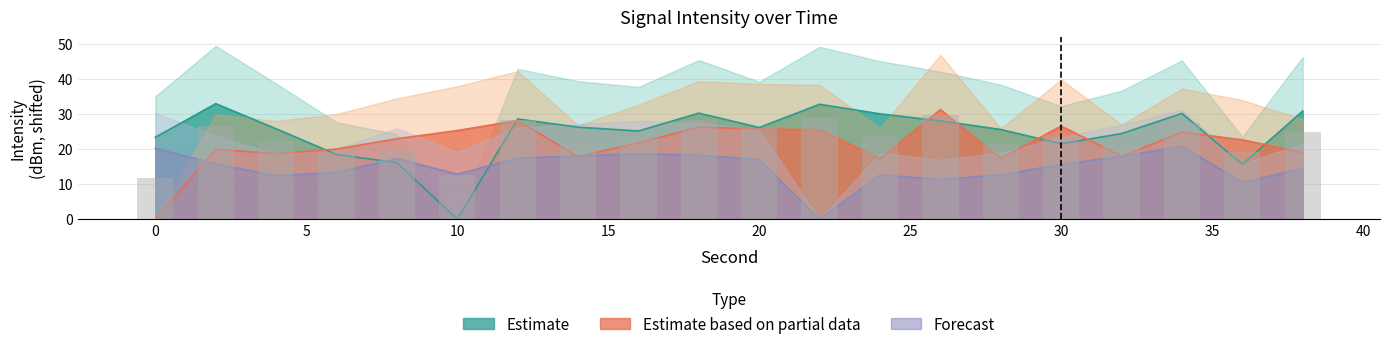

List the series in order of their overall mean, highest first.

Estimate, Estimate based on partial data, Forecast